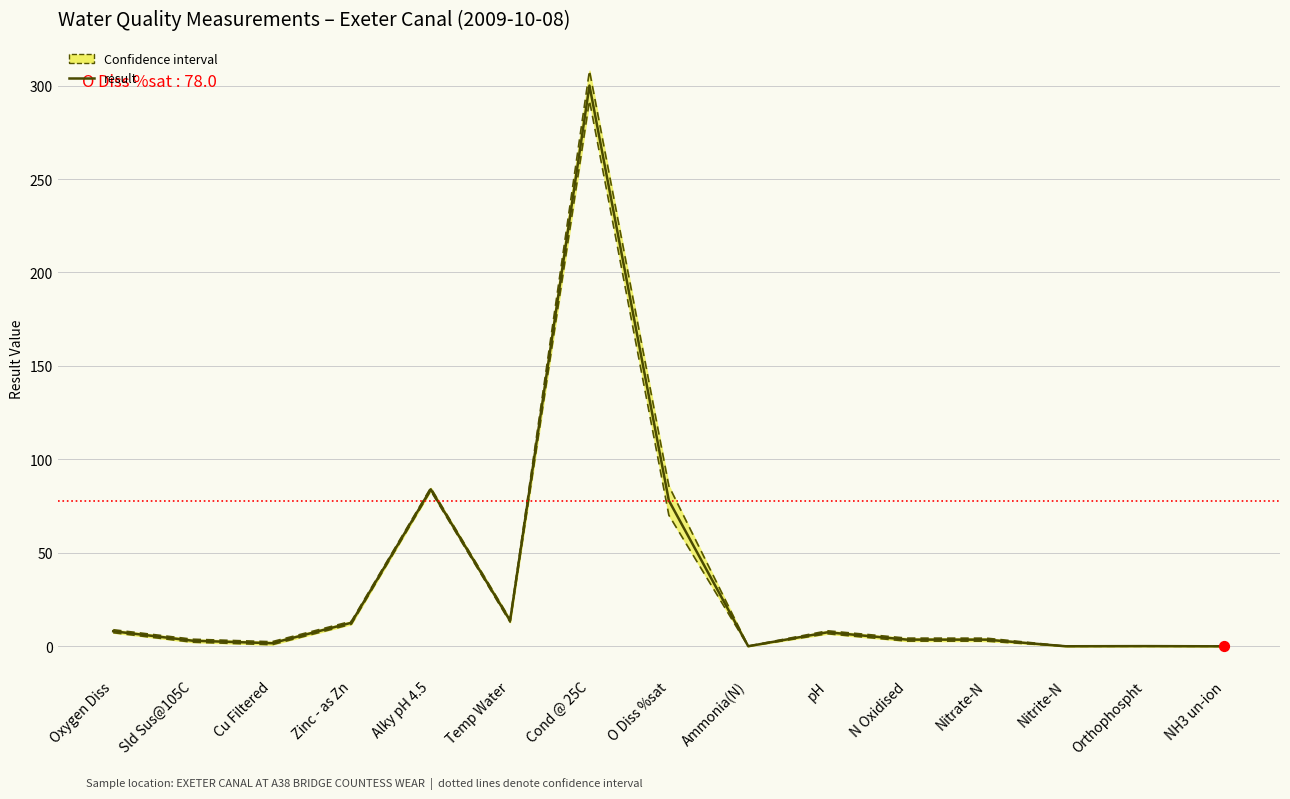

Which series has the largest Y range (max minus min)?

Upper bound